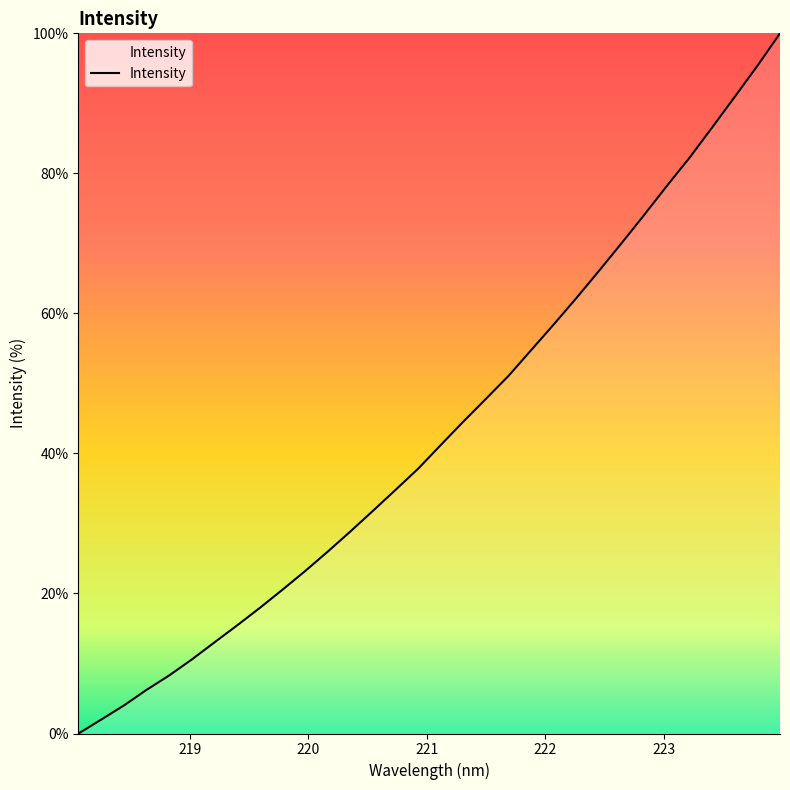

What is the greatest value displayed?

100.0